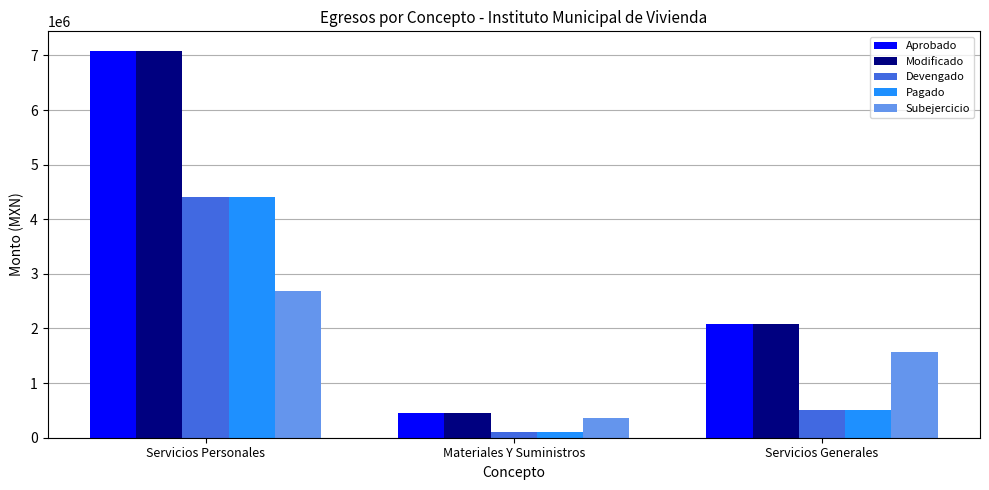

At how many categories does at least one series exceed 5253437?

1